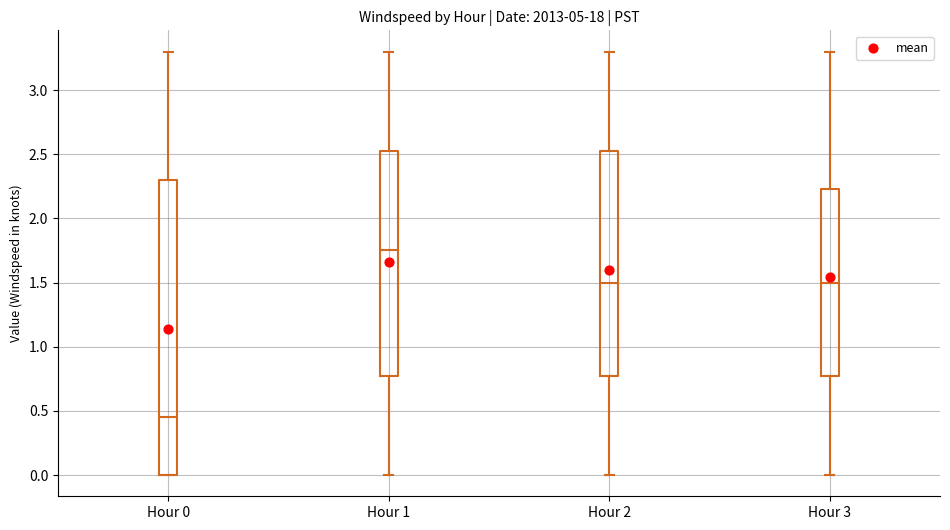

Reading left to right, read every box against the y-axis: the position of its median line, the range the box covers, and the ends of its whiskers. The values are not printed on the chart, so give them approximately, as read against the axis.

Hour 0: median 0.45, box 0.00 to 2.30, whiskers 0.00 to 3.30
Hour 1: median 1.75, box 0.80 to 2.55, whiskers 0.00 to 3.30
Hour 2: median 1.50, box 0.80 to 2.55, whiskers 0.00 to 3.30
Hour 3: median 1.50, box 0.80 to 2.25, whiskers 0.00 to 3.30